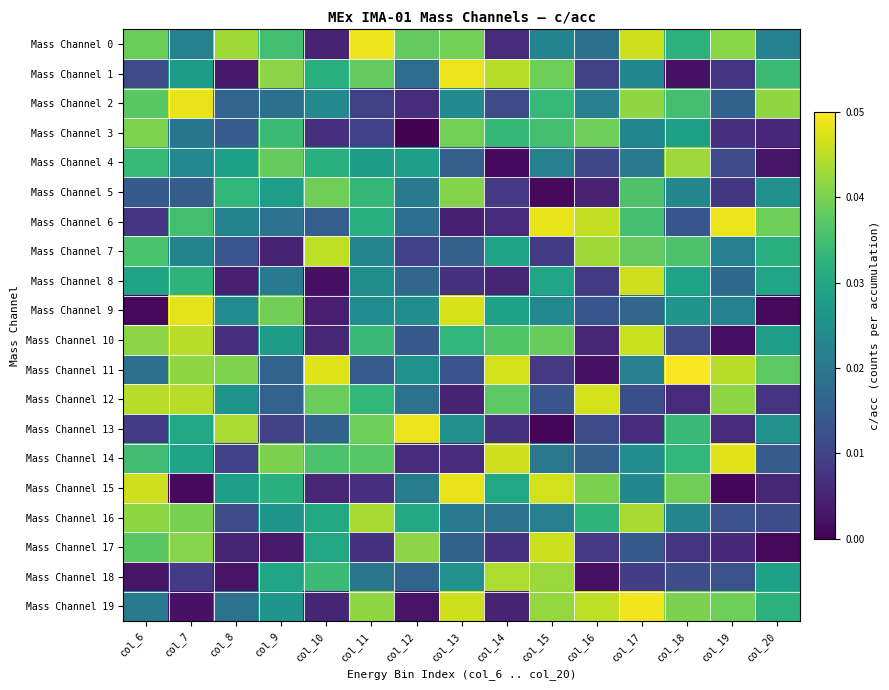

Which series has the widest spread of values?

Mass Channel 13